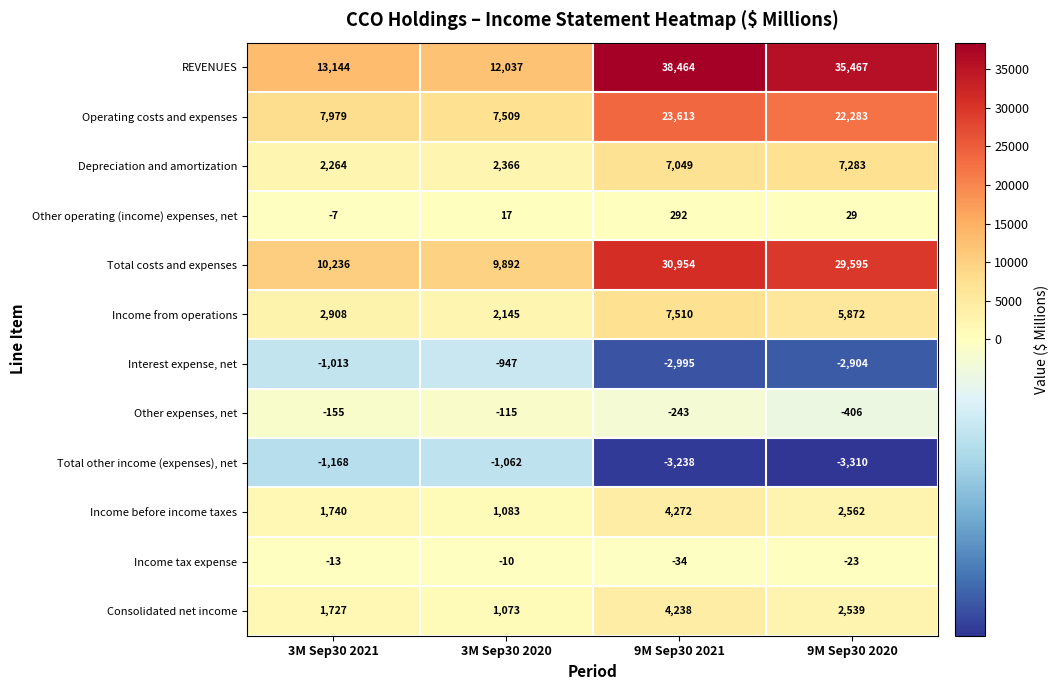

The value of Interest expense, net at 3M Sep30 2020 is -1636. True or false?

False